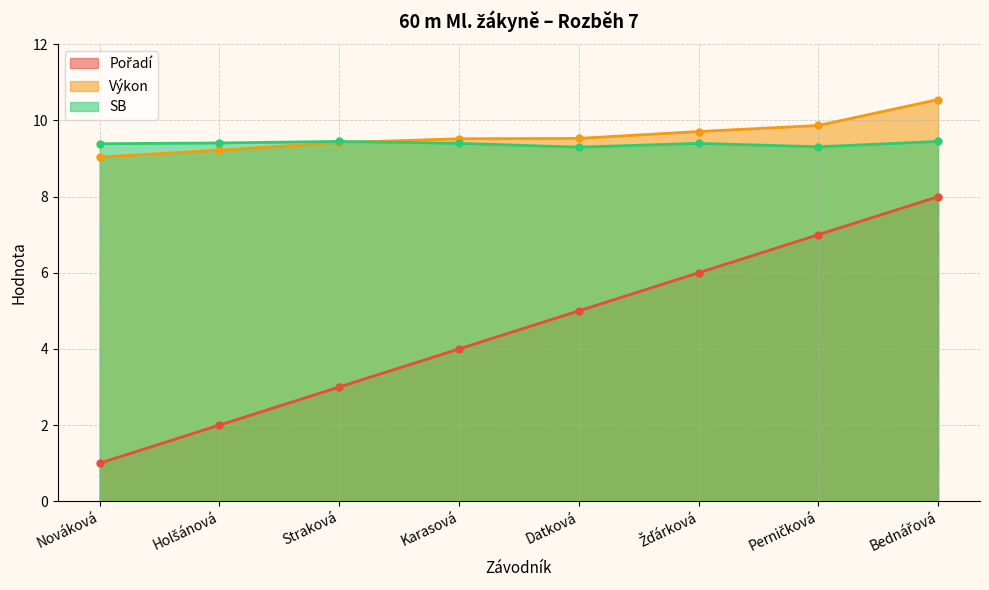

Read the SB value at Žďárková.

9.4